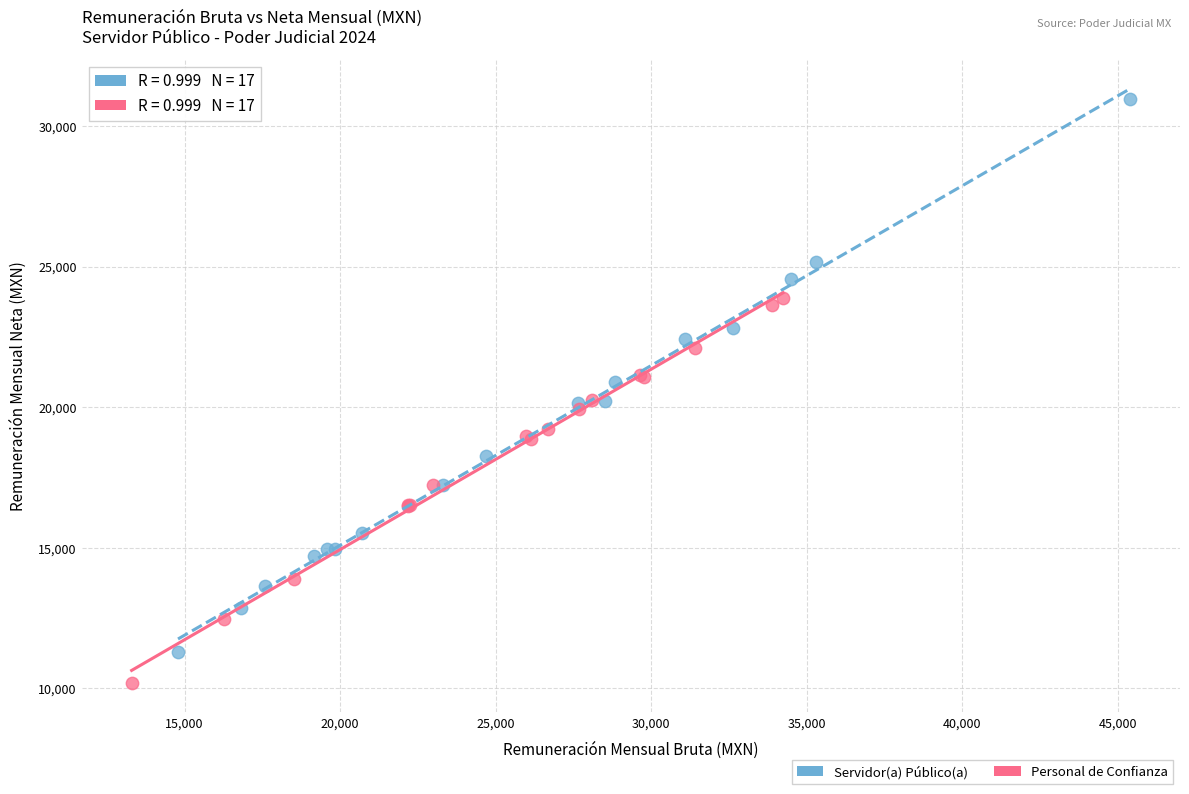

Which series has the largest Y range (max minus min)?

Servidor(a) Público(a)